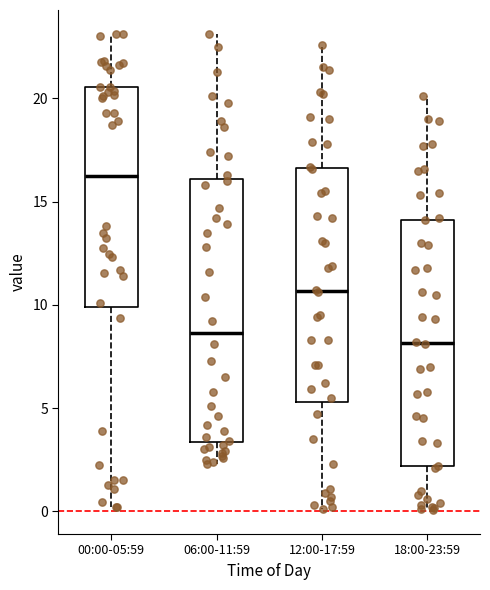

Where does the median line of the box for 00:00-05:59 sit on the y-axis? The values are not printed on the chart, so give them approximately, as read against the axis.

16.5